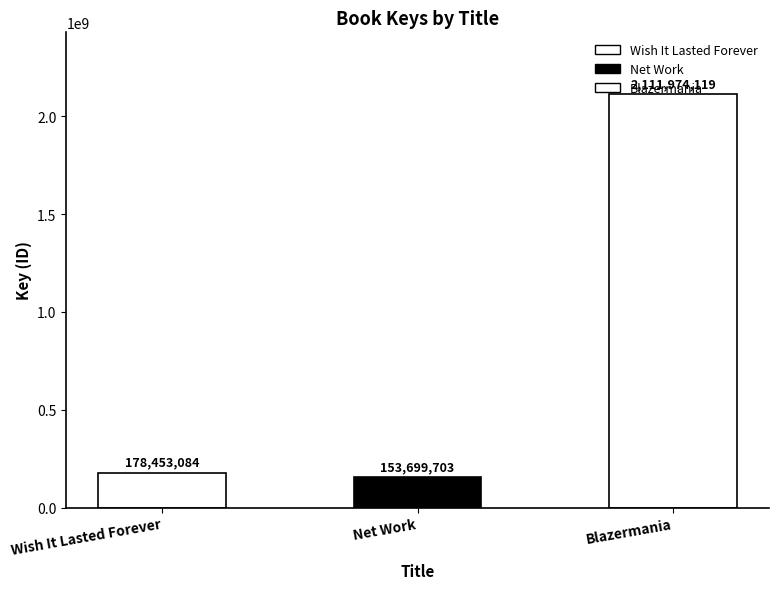

Does the chart contain any negative values?

No